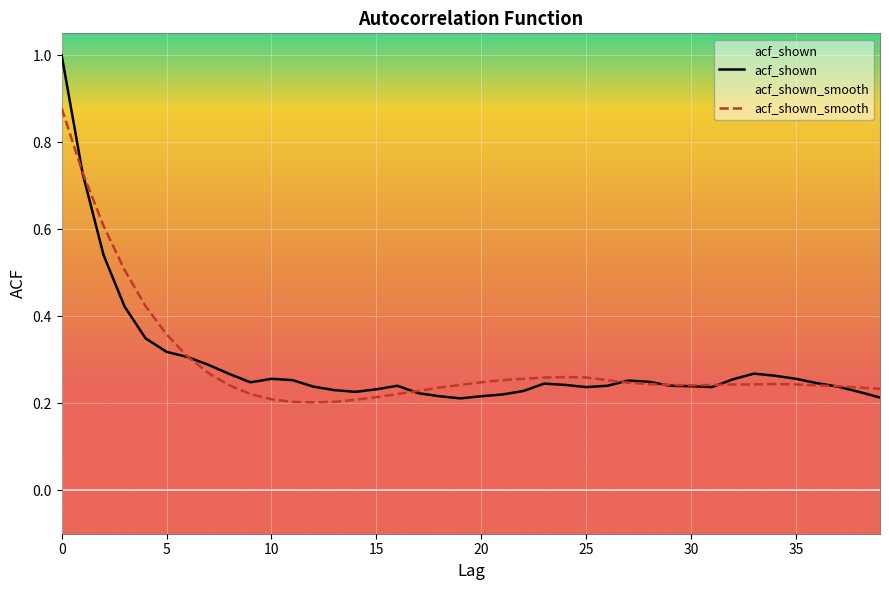

Count the acf_shown values in the range 0 to 1.

40